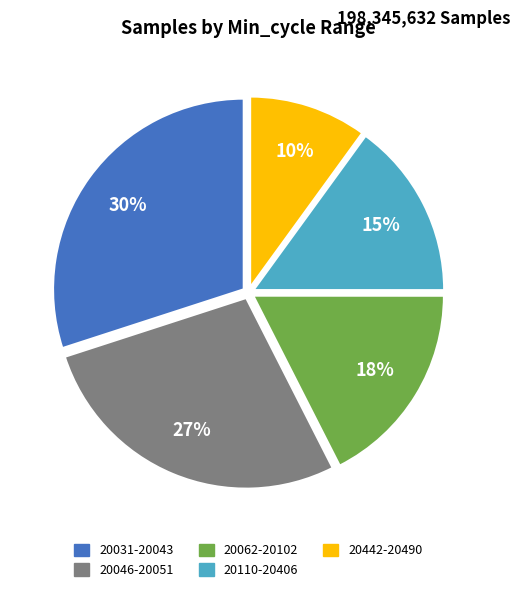

Does any single category account for the majority?

No